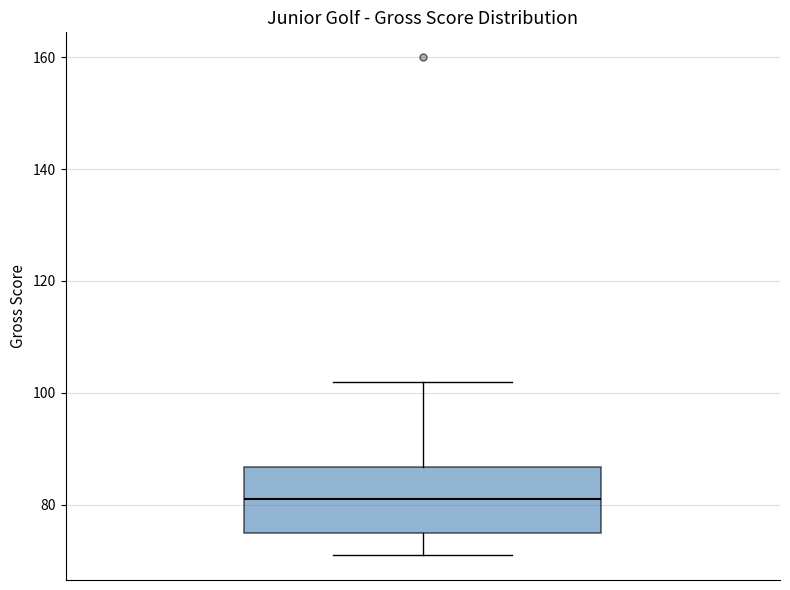

Where is the upper edge of the box on the y-axis? The values are not printed on the chart, so give them approximately, as read against the axis.

86